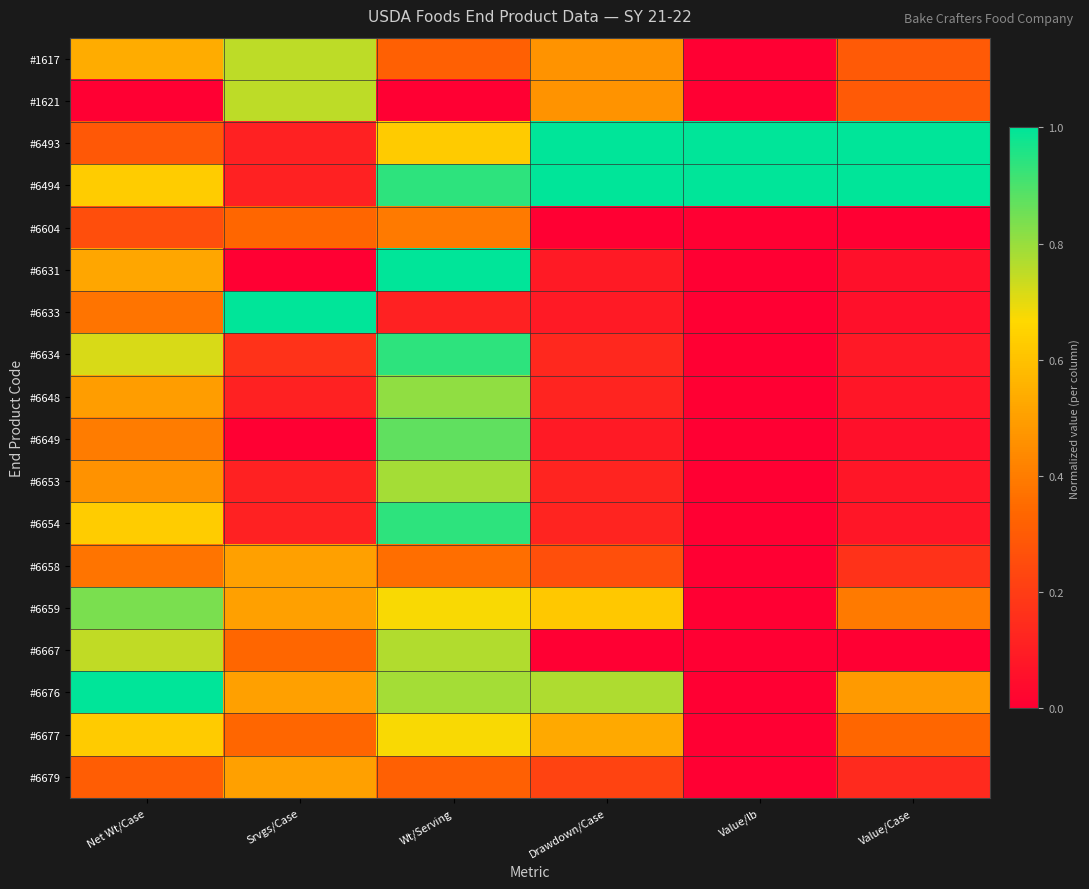

Reading left to right, extract all data points from this chart.

#1617: Net Wt/Case=0.5	Srvgs/Case=0.8	Wt/Serving=0.3	Drawdown/Case=0.5	Value/lb=0.0	Value/Case=0.3
#1621: Net Wt/Case=0.0	Srvgs/Case=0.8	Wt/Serving=0.0	Drawdown/Case=0.5	Value/lb=0.0	Value/Case=0.3
#6493: Net Wt/Case=0.3	Srvgs/Case=0.1	Wt/Serving=0.6	Drawdown/Case=1.0	Value/lb=1.0	Value/Case=1.0
#6494: Net Wt/Case=0.6	Srvgs/Case=0.1	Wt/Serving=0.9	Drawdown/Case=1.0	Value/lb=1.0	Value/Case=1.0
#6604: Net Wt/Case=0.3	Srvgs/Case=0.3	Wt/Serving=0.4	Drawdown/Case=0.0	Value/lb=0.0	Value/Case=0.0
#6631: Net Wt/Case=0.5	Srvgs/Case=0.0	Wt/Serving=1.0	Drawdown/Case=0.1	Value/lb=0.0	Value/Case=0.1
#6633: Net Wt/Case=0.4	Srvgs/Case=1.0	Wt/Serving=0.1	Drawdown/Case=0.1	Value/lb=0.0	Value/Case=0.1
#6634: Net Wt/Case=0.7	Srvgs/Case=0.2	Wt/Serving=0.9	Drawdown/Case=0.1	Value/lb=0.0	Value/Case=0.1
#6648: Net Wt/Case=0.5	Srvgs/Case=0.1	Wt/Serving=0.8	Drawdown/Case=0.1	Value/lb=0.0	Value/Case=0.1
#6649: Net Wt/Case=0.4	Srvgs/Case=0.0	Wt/Serving=0.9	Drawdown/Case=0.1	Value/lb=0.0	Value/Case=0.1
#6653: Net Wt/Case=0.5	Srvgs/Case=0.1	Wt/Serving=0.8	Drawdown/Case=0.1	Value/lb=0.0	Value/Case=0.1
#6654: Net Wt/Case=0.6	Srvgs/Case=0.1	Wt/Serving=0.9	Drawdown/Case=0.1	Value/lb=0.0	Value/Case=0.1
#6658: Net Wt/Case=0.4	Srvgs/Case=0.5	Wt/Serving=0.4	Drawdown/Case=0.3	Value/lb=0.0	Value/Case=0.2
#6659: Net Wt/Case=0.8	Srvgs/Case=0.5	Wt/Serving=0.7	Drawdown/Case=0.6	Value/lb=0.0	Value/Case=0.4
#6667: Net Wt/Case=0.7	Srvgs/Case=0.3	Wt/Serving=0.8	Drawdown/Case=0.0	Value/lb=0.0	Value/Case=0.0
#6676: Net Wt/Case=1.0	Srvgs/Case=0.5	Wt/Serving=0.8	Drawdown/Case=0.8	Value/lb=0.0	Value/Case=0.5
#6677: Net Wt/Case=0.6	Srvgs/Case=0.3	Wt/Serving=0.7	Drawdown/Case=0.5	Value/lb=0.0	Value/Case=0.3
#6679: Net Wt/Case=0.3	Srvgs/Case=0.5	Wt/Serving=0.3	Drawdown/Case=0.2	Value/lb=0.0	Value/Case=0.1